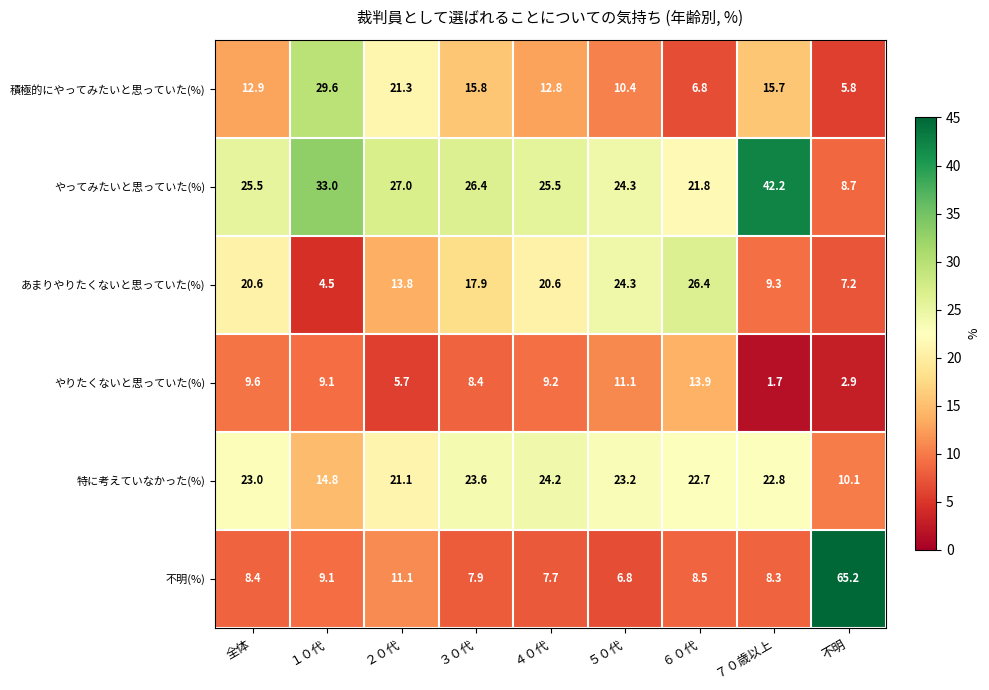

The 積極的にやってみたいと思っていた(%) series shows 12.9 at 全体. True or false?

True